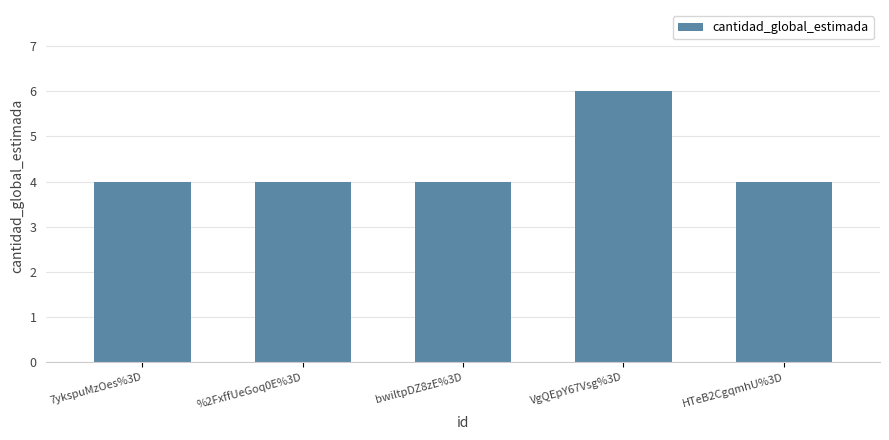

Approximately how many times larger is the value at VgQEpY67Vsg%3D compared to bwiltpDZ8zE%3D?

1.5